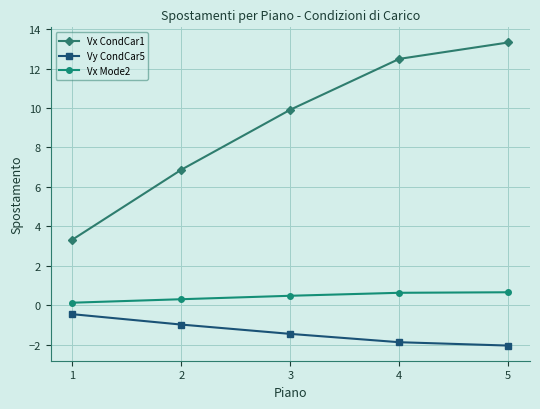

Is the value of Vx CondCar1 at 4 greater than the value of Vx Mode2 at 2?

Yes